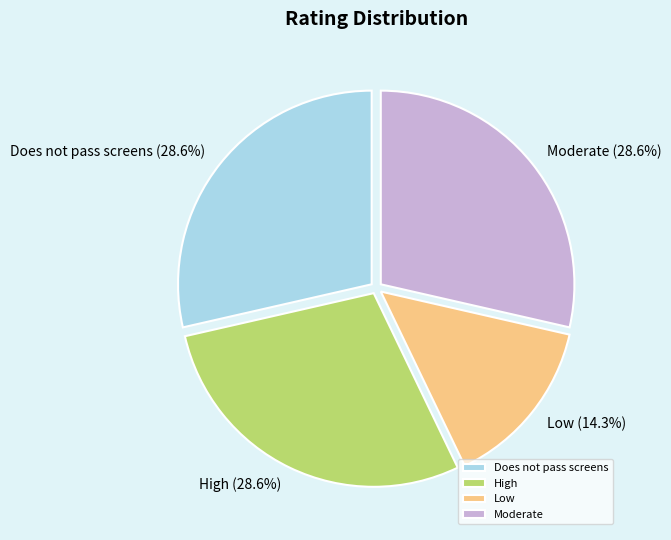

The Low slice represents 22% of the pie. True or false?

False